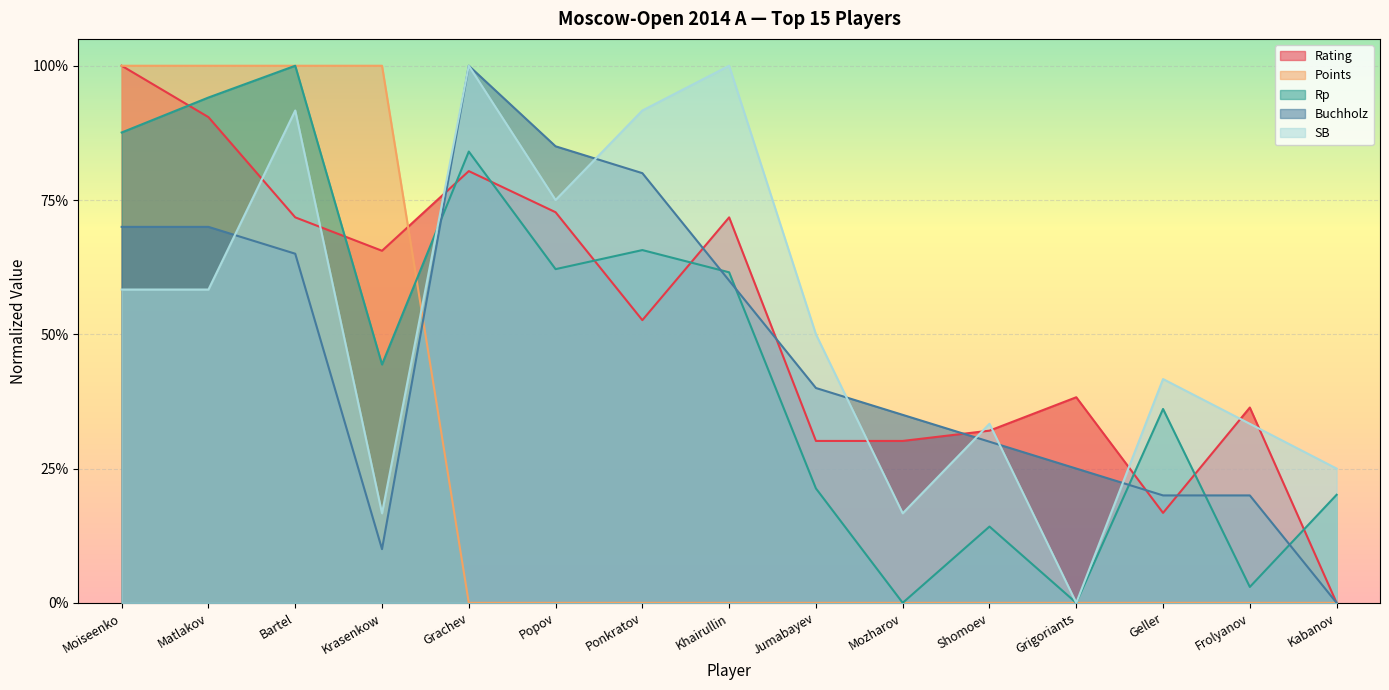

True or false: Rating and Points cross at least once.

True